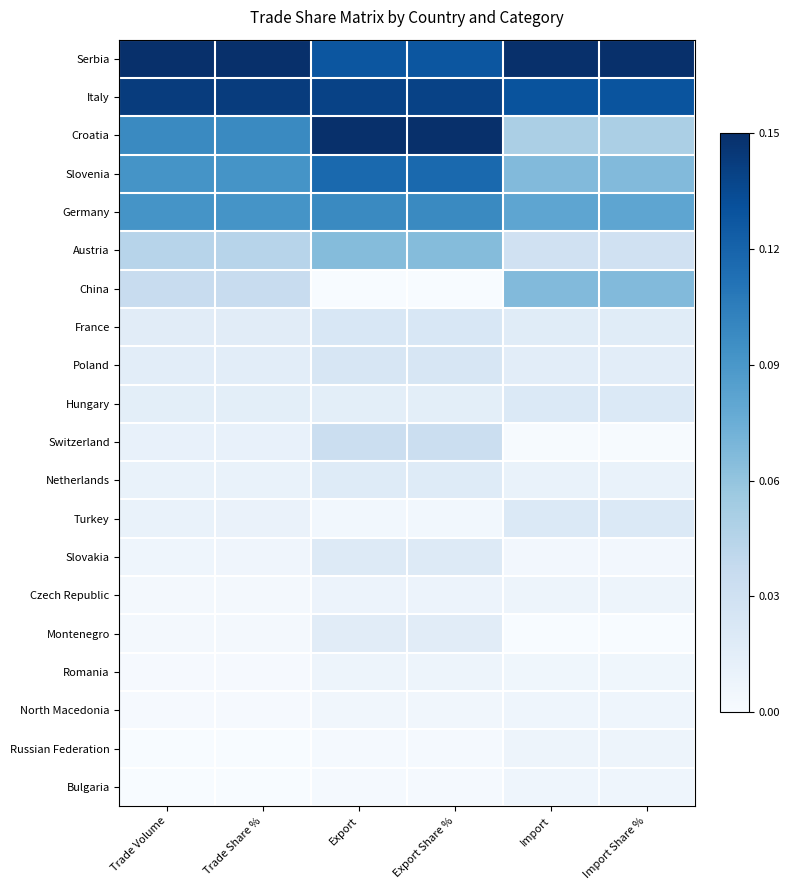

Reading right to left, list all the values displayed in this chart.

Serbia: Import Share %=1.0	Import=1.0	Export Share %=0.9	Export=0.9	Trade Share %=1.0	Trade Volume=1.0
Italy: Import Share %=0.9	Import=0.9	Export Share %=0.9	Export=0.9	Trade Share %=1.0	Trade Volume=1.0
Croatia: Import Share %=0.3	Import=0.3	Export Share %=1.0	Export=1.0	Trade Share %=0.7	Trade Volume=0.7
Slovenia: Import Share %=0.4	Import=0.4	Export Share %=0.8	Export=0.8	Trade Share %=0.6	Trade Volume=0.6
Germany: Import Share %=0.5	Import=0.5	Export Share %=0.7	Export=0.7	Trade Share %=0.6	Trade Volume=0.6
Austria: Import Share %=0.2	Import=0.2	Export Share %=0.4	Export=0.4	Trade Share %=0.3	Trade Volume=0.3
China: Import Share %=0.4	Import=0.4	Export Share %=0.0	Export=0.0	Trade Share %=0.2	Trade Volume=0.2
France: Import Share %=0.1	Import=0.1	Export Share %=0.2	Export=0.2	Trade Share %=0.1	Trade Volume=0.1
Poland: Import Share %=0.1	Import=0.1	Export Share %=0.2	Export=0.2	Trade Share %=0.1	Trade Volume=0.1
Hungary: Import Share %=0.1	Import=0.1	Export Share %=0.1	Export=0.1	Trade Share %=0.1	Trade Volume=0.1
Switzerland: Import Share %=0.0	Import=0.0	Export Share %=0.2	Export=0.2	Trade Share %=0.1	Trade Volume=0.1
Netherlands: Import Share %=0.1	Import=0.1	Export Share %=0.1	Export=0.1	Trade Share %=0.1	Trade Volume=0.1
Turkey: Import Share %=0.1	Import=0.1	Export Share %=0.0	Export=0.0	Trade Share %=0.1	Trade Volume=0.1
Slovakia: Import Share %=0.0	Import=0.0	Export Share %=0.1	Export=0.1	Trade Share %=0.0	Trade Volume=0.0
Czech Republic: Import Share %=0.0	Import=0.0	Export Share %=0.1	Export=0.1	Trade Share %=0.0	Trade Volume=0.0
Montenegro: Import Share %=0.0	Import=0.0	Export Share %=0.1	Export=0.1	Trade Share %=0.0	Trade Volume=0.0
Romania: Import Share %=0.0	Import=0.0	Export Share %=0.0	Export=0.0	Trade Share %=0.0	Trade Volume=0.0
North Macedonia: Import Share %=0.0	Import=0.0	Export Share %=0.0	Export=0.0	Trade Share %=0.0	Trade Volume=0.0
Russian Federation: Import Share %=0.0	Import=0.0	Export Share %=0.0	Export=0.0	Trade Share %=0.0	Trade Volume=0.0
Bulgaria: Import Share %=0.0	Import=0.0	Export Share %=0.0	Export=0.0	Trade Share %=0.0	Trade Volume=0.0